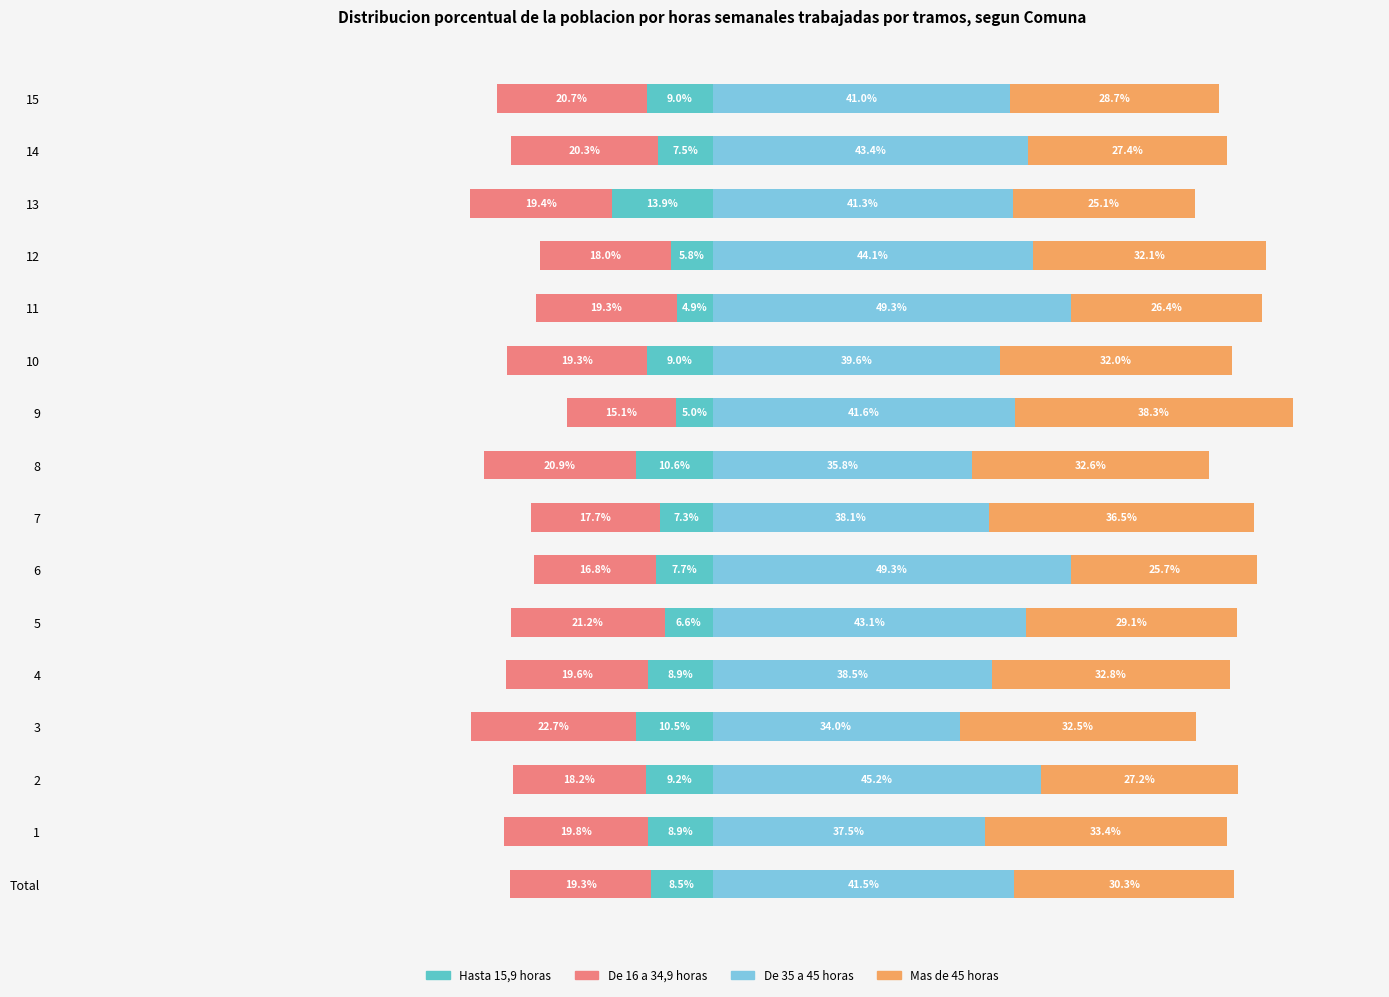

Which series has the widest spread of values?

De 35 a 45 horas